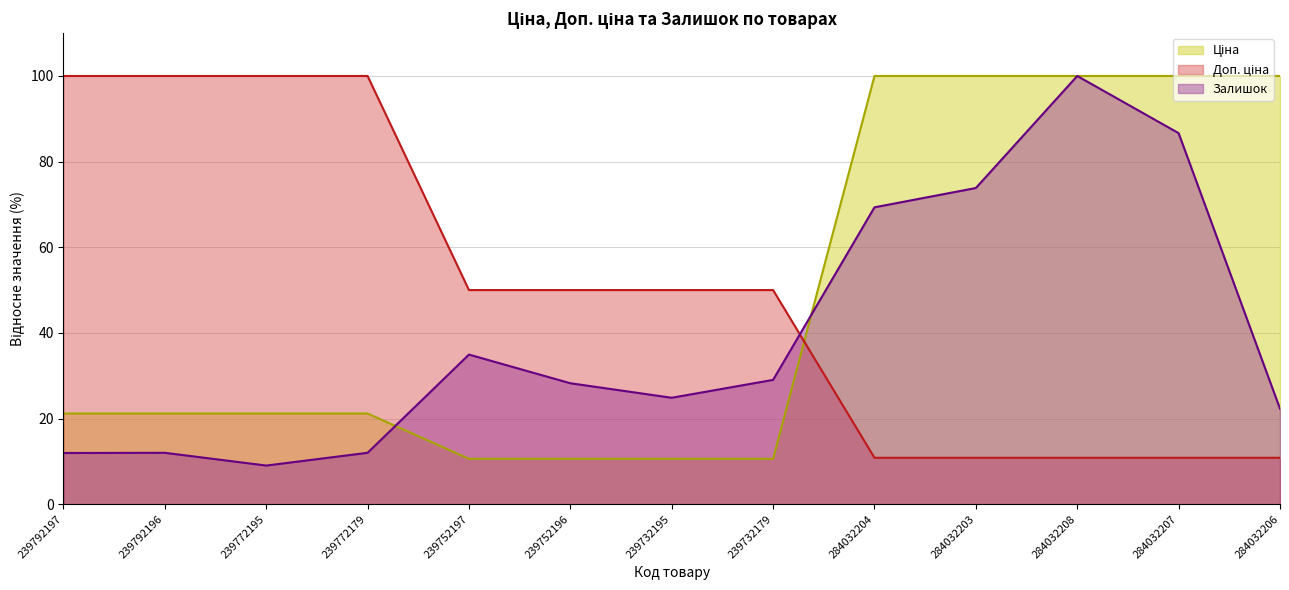

What is the difference between the Доп. ціна values at 239792197 and 284032203?

89.2